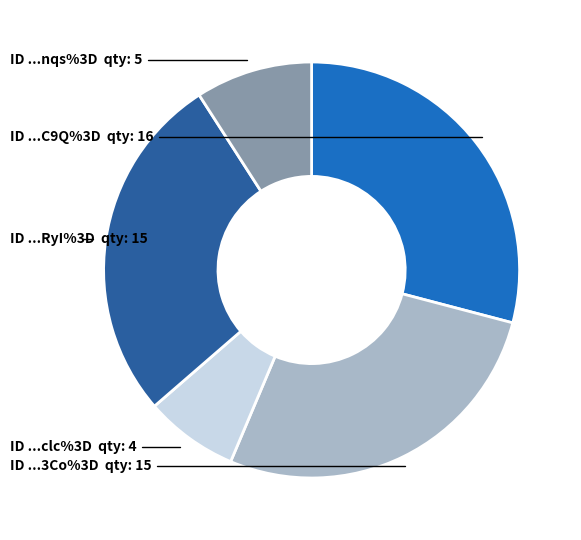

Is there any slice that represents more than half of the pie?

No